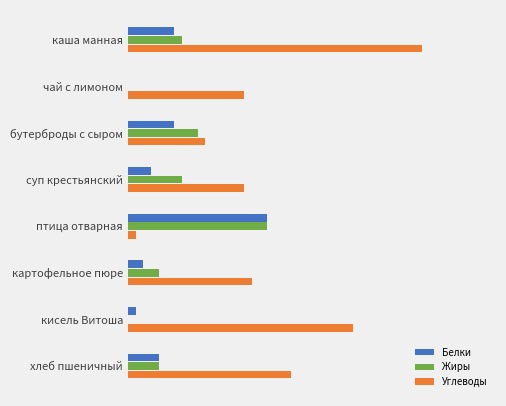

What are all the series names shown in the legend?

Белки, Жиры, Углеводы